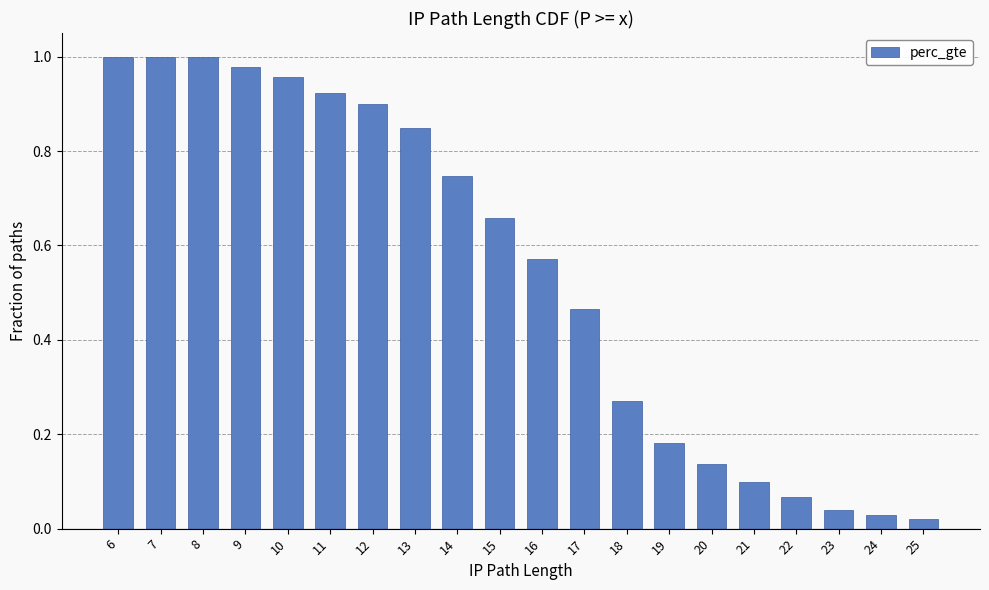

What is the sum of the values at 13 and 8?

1.8